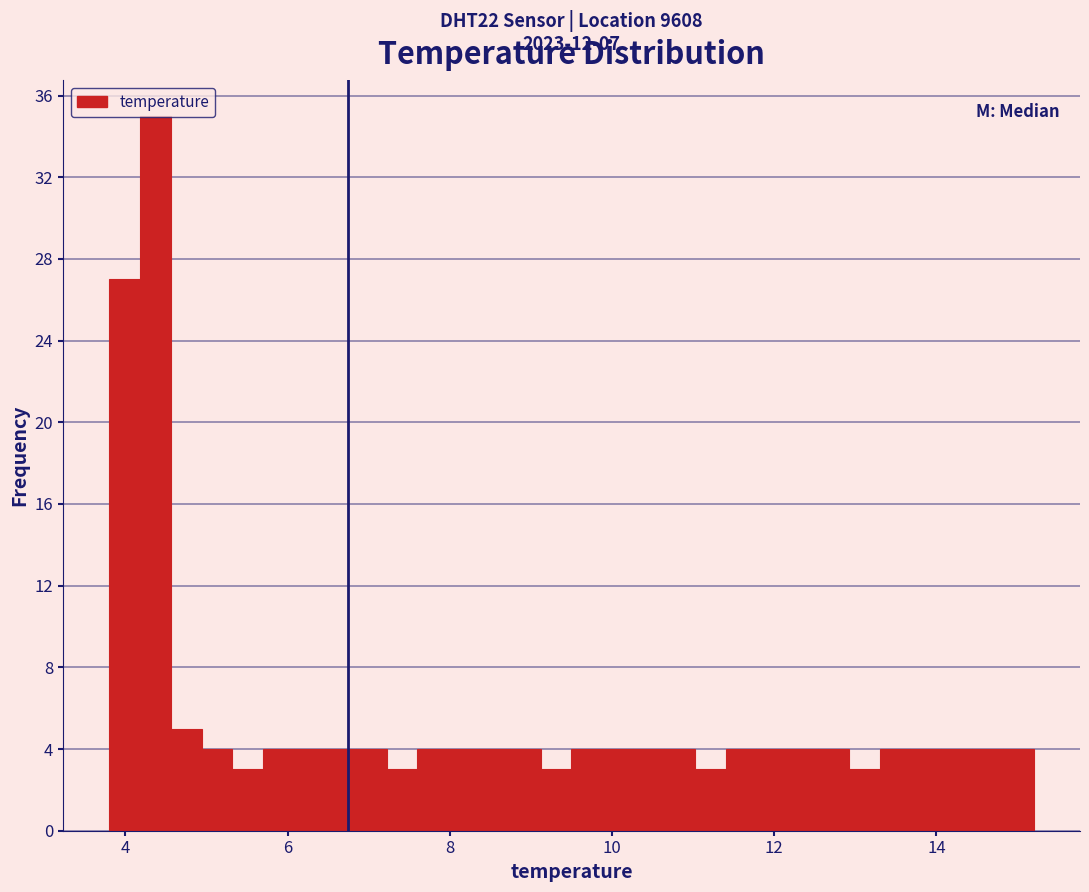

Read against the x-axis, roughly where is the centre of the tallest bar?

4.4